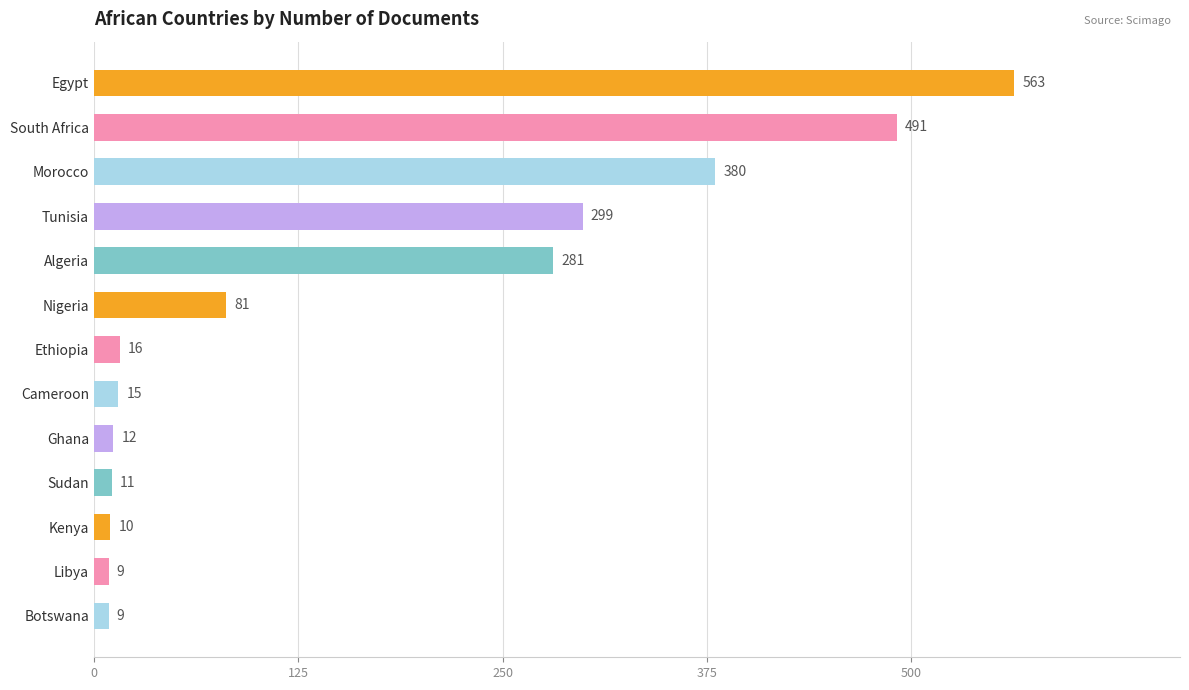

Reading bottom to top, list all the values displayed in this chart.

9	9	10	11	12	15	16	81	281	299	380	491	563